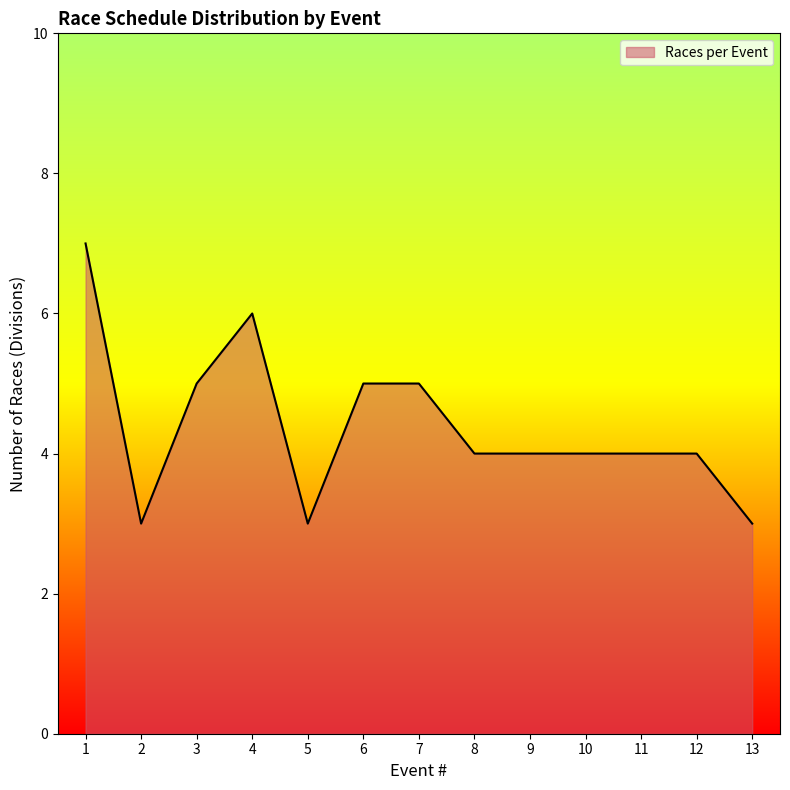

Reading left to right, list all the values displayed in this chart.

1=7	2=3	3=5	4=6	5=3	6=5	7=5	8=4	9=4	10=4	11=4	12=4	13=3